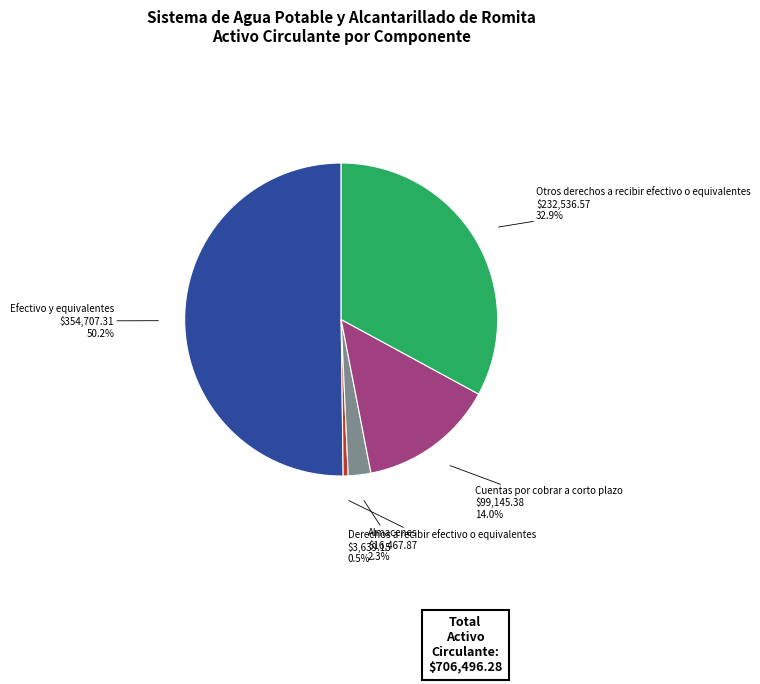

To the nearest percent, what is the average slice percentage?

20%